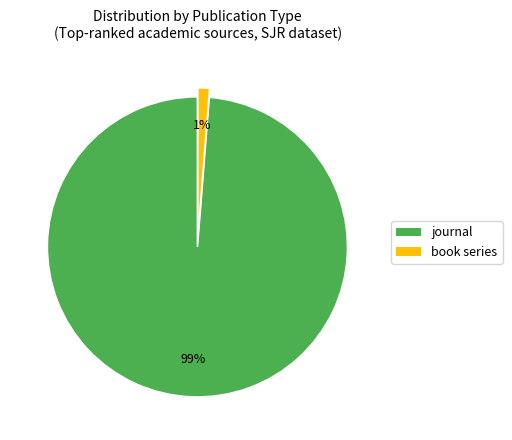

Is there any slice that represents more than half of the pie?

Yes